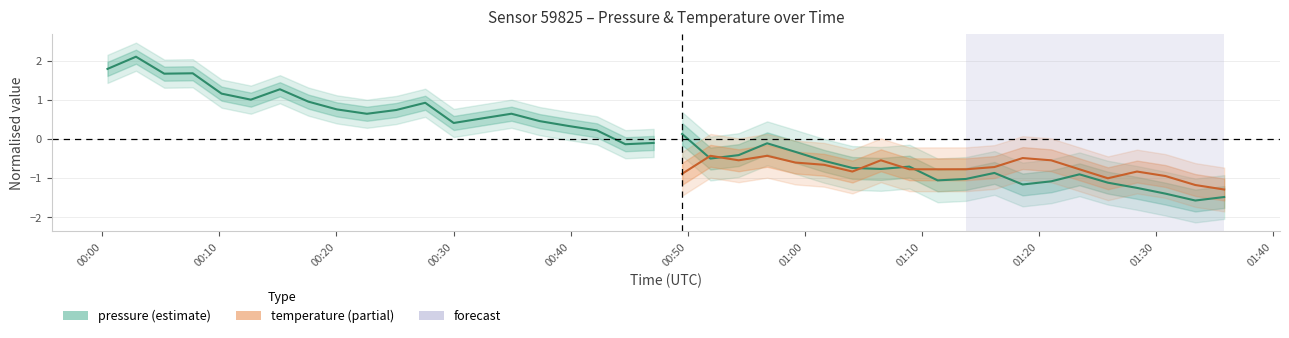

List the series in order of their peak value, highest first.

pressure, temperature